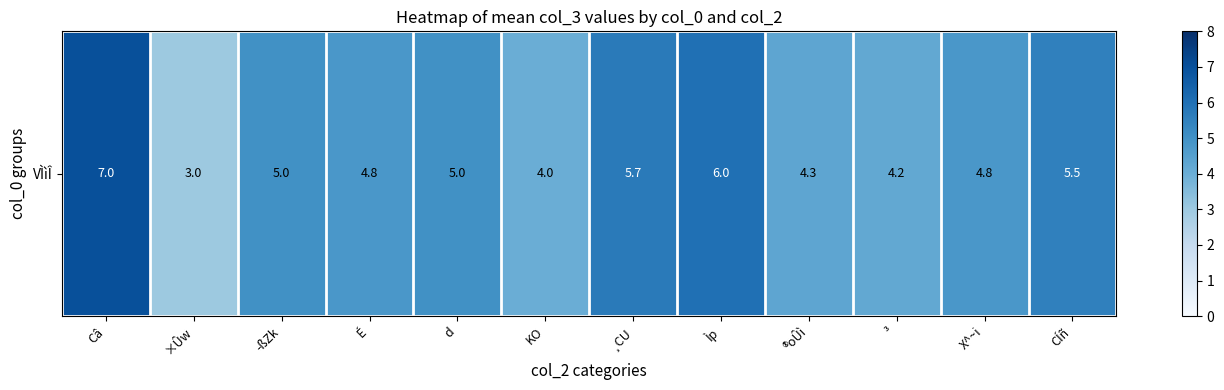

Reading left to right, what are all the values shown in this chart?

7.0	3.0	5.0	4.8	5.0	4.0	5.7	6.0	4.3	4.2	4.8	5.5